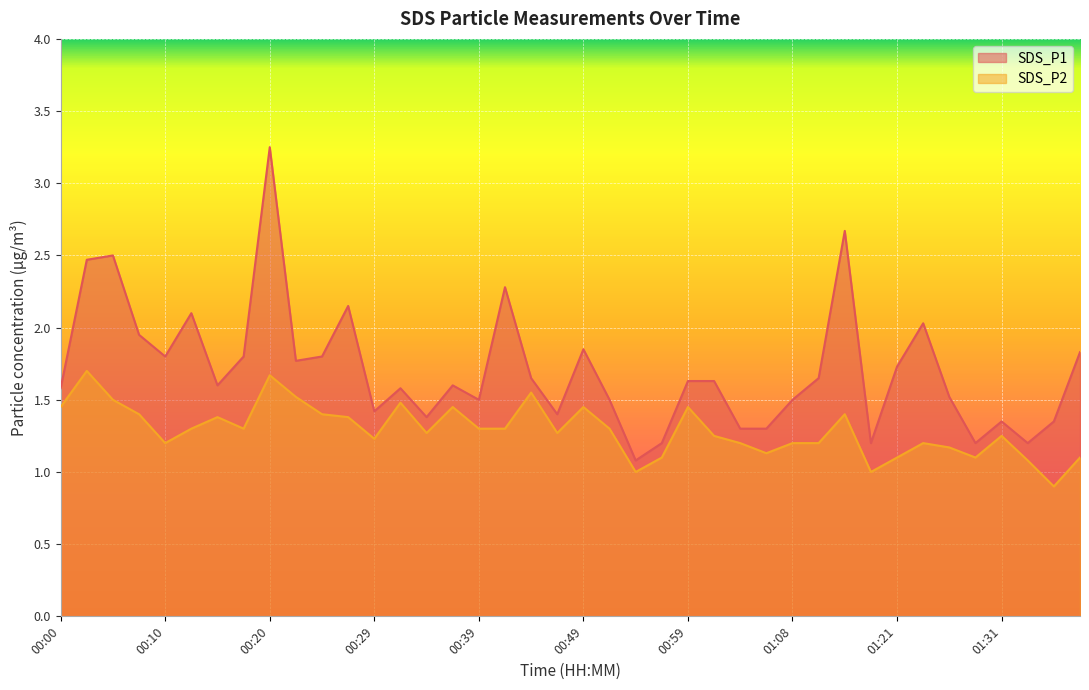

What is the minimum value shown in the chart?

0.9